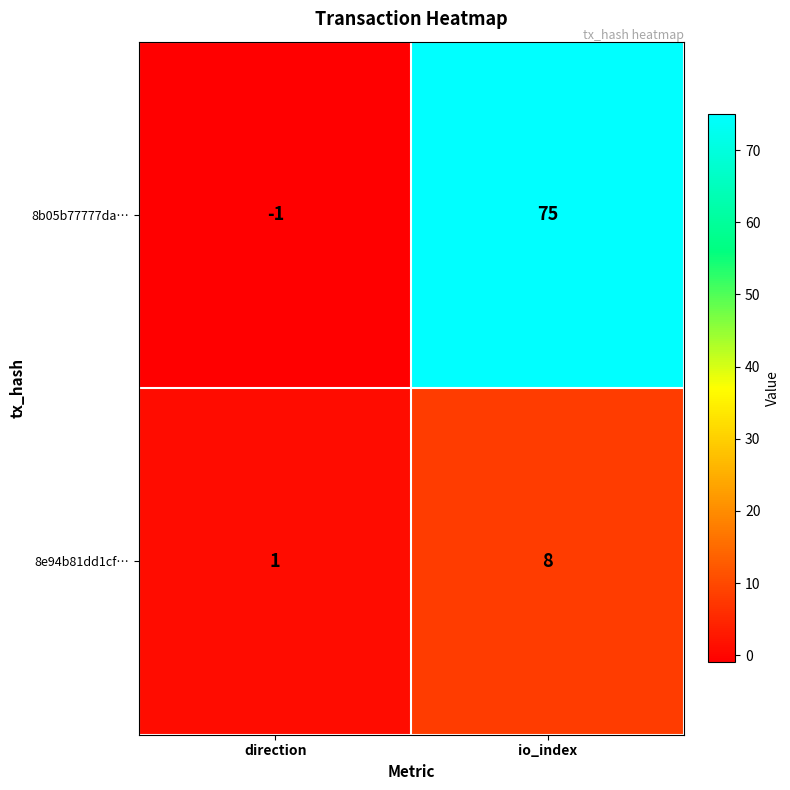

Where is 8e94b81dd1cf… nearest to the value 4?

direction